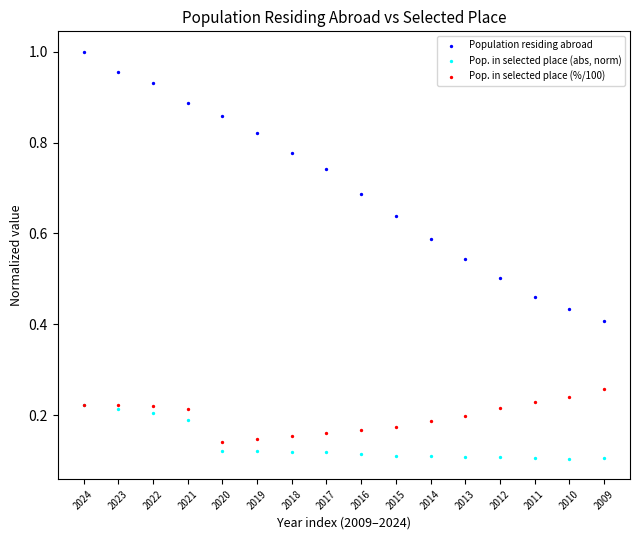

Which series contains the lowest Y value?

Pop. in selected place (abs, norm)